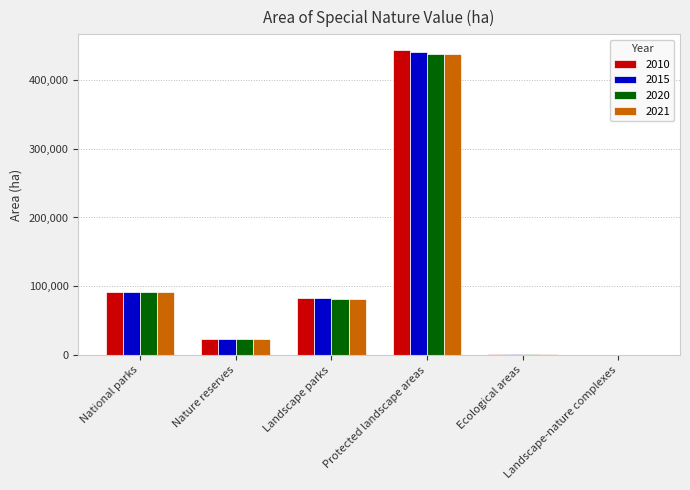

What is the total value across all series at Protected landscape areas?

1761647.6